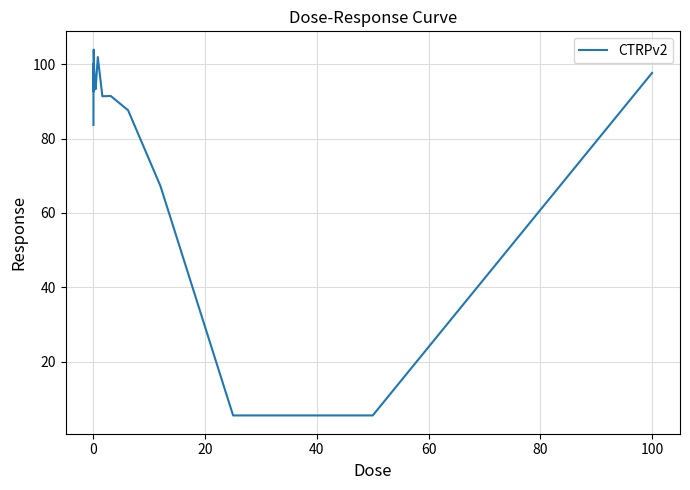

What is the difference between the maximum and minimum values?

98.4